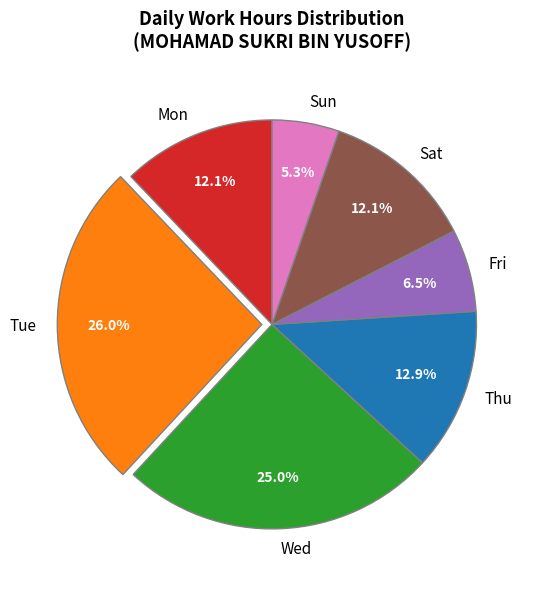

Do Mon and Thu together represent more than half of the pie?

No